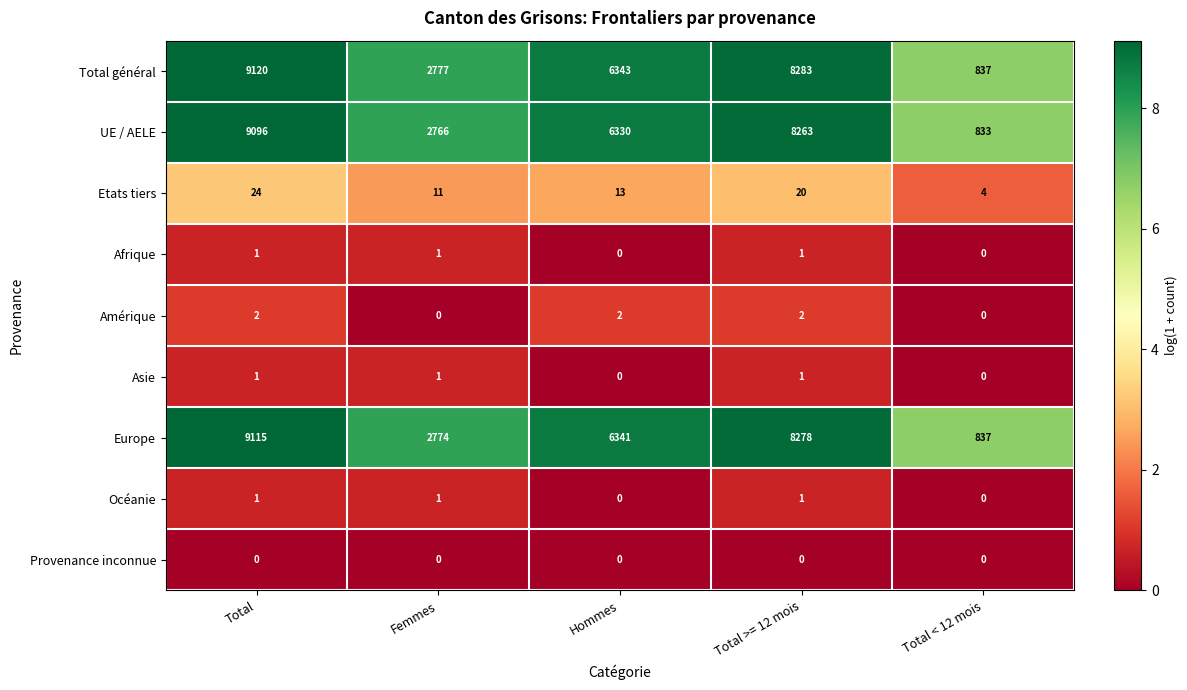

What is the difference between the second highest and minimum values in the UE / AELE series?

7430